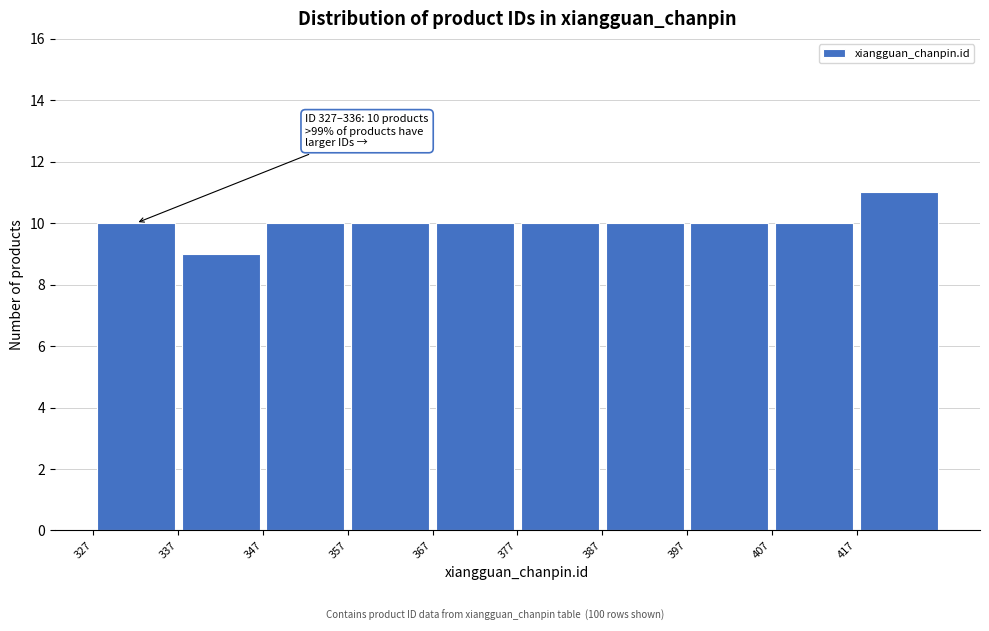

Over which range of the x-axis is the bar tallest?

417 to 427